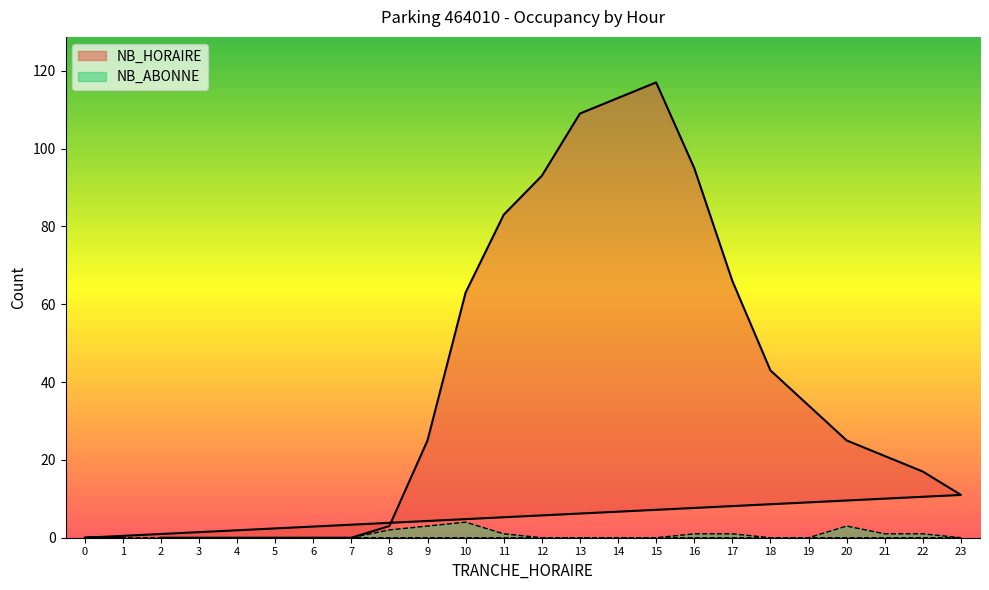

Reading left to right, list all the values displayed in this chart.

NB_HORAIRE: 2=0	3=0	4=0	5=0	6=0	7=0	8=3	9=25	10=63	11=83	12=93	13=109	14=113	15=117	16=95	17=66	18=43	19=34	20=25	21=21	22=17	23=11	0=0	1=0
NB_ABONNE: 2=0	3=0	4=0	5=0	6=0	7=0	8=2	9=3	10=4	11=1	12=0	13=0	14=0	15=0	16=1	17=1	18=0	19=0	20=3	21=1	22=1	23=0	0=0	1=0